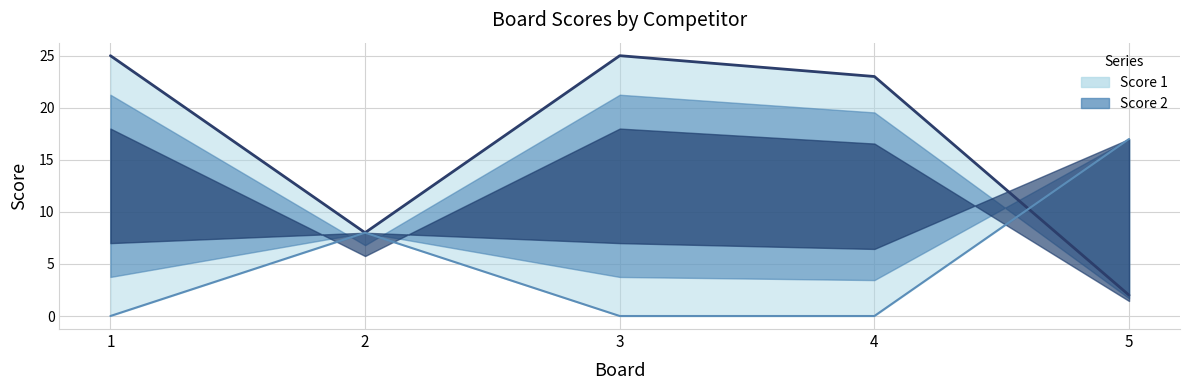

Between which two adjacent categories do Score 1 and Score 2 first intersect?

4 and 5